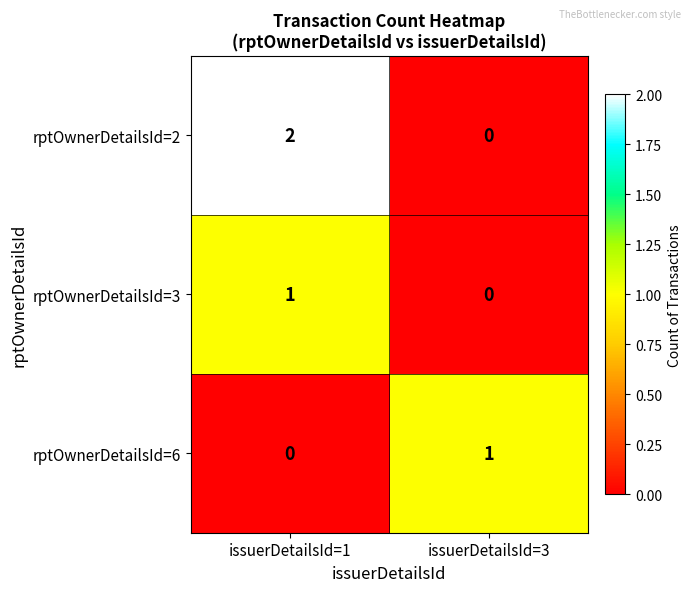

Which series has the widest spread of values?

rptOwnerDetailsId=2